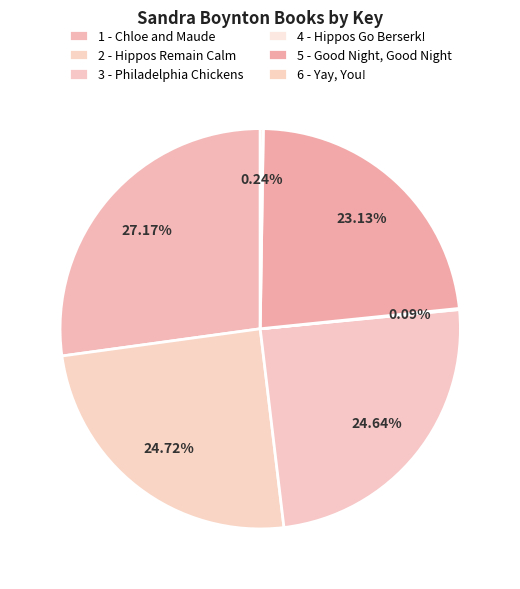

To the nearest percent, what portion does 5 - Good Night, Good Night represent?

23%